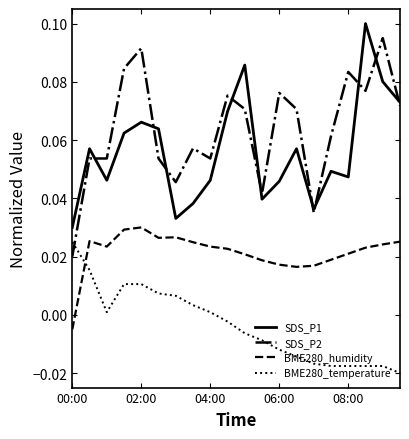

How many times do BME280_temperature and SDS_P2 cross each other?

1